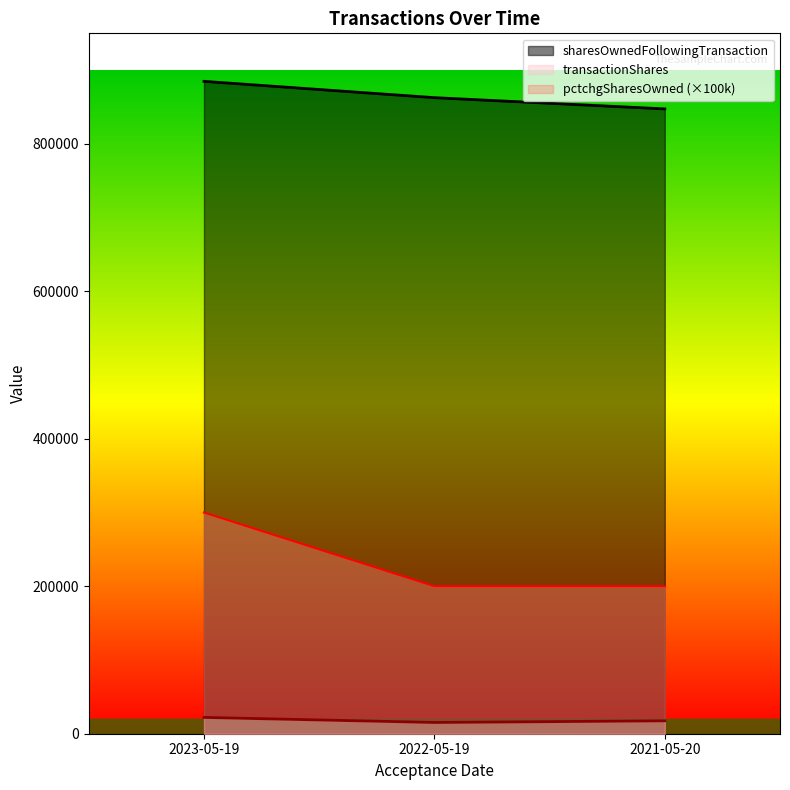

At which label does transactionShares first exceed 17500?

2023-05-19